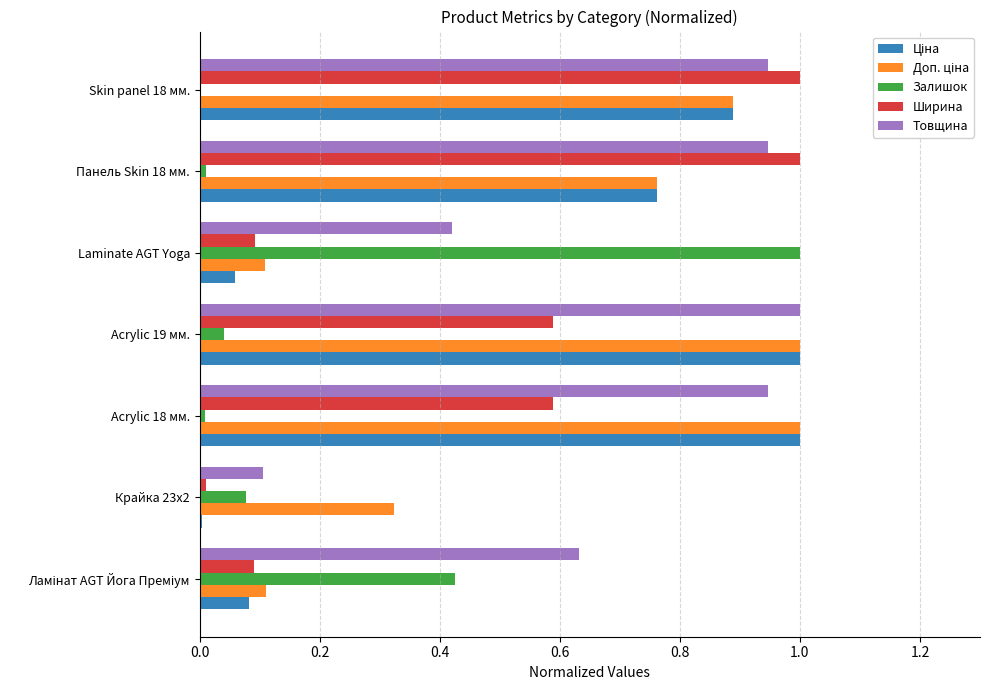

What is the maximum value for Ширина?

1.0